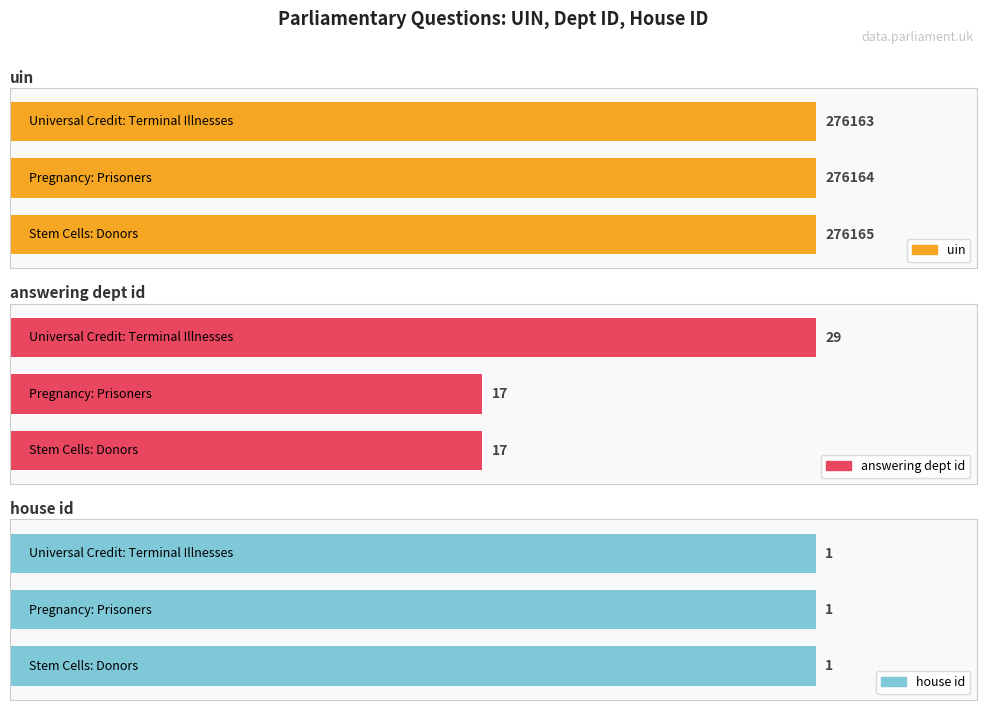

Which category has the lowest value in the answering dept id series?

Pregnancy: Prisoners